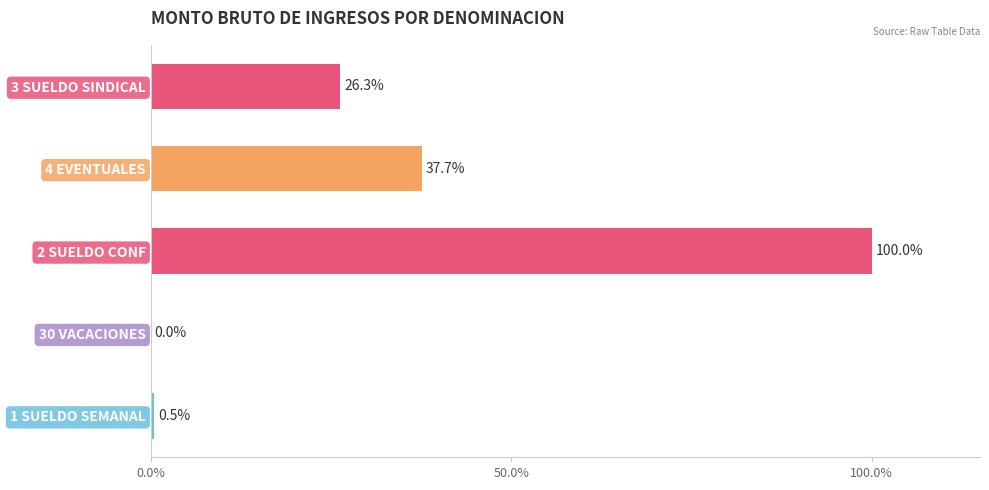

The value at 2 SUELDO CONF is 145.4. True or false?

False